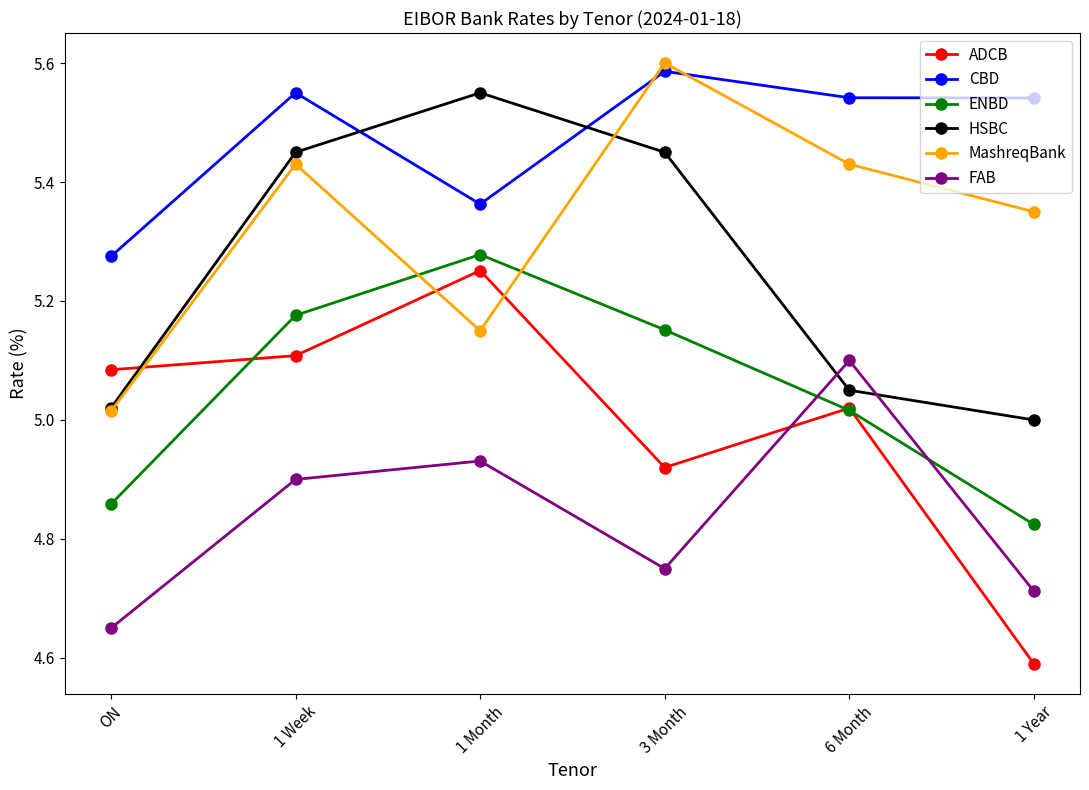

What is the difference between the highest and lowest values at ON?

0.6